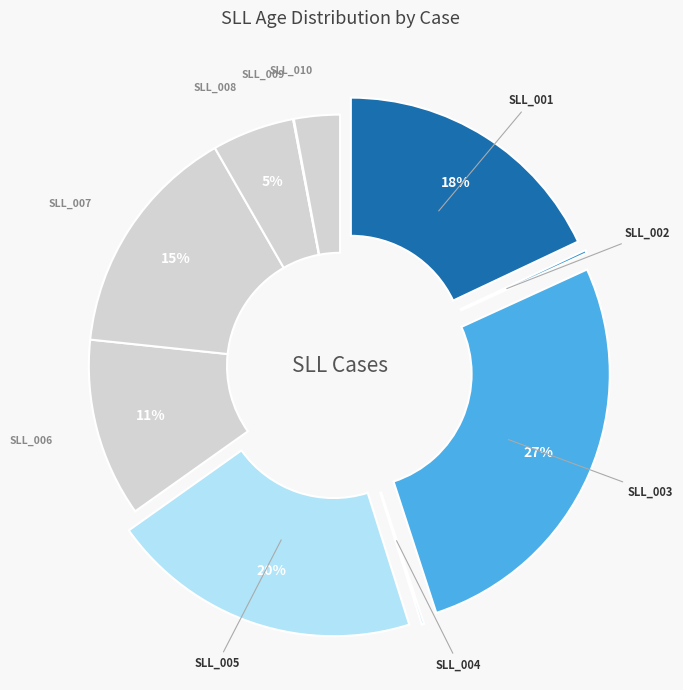

Rank the categories by value from highest to lowest.

SLL_003, SLL_005, SLL_001, SLL_007, SLL_006, SLL_008, SLL_010, SLL_002, SLL_004, SLL_009